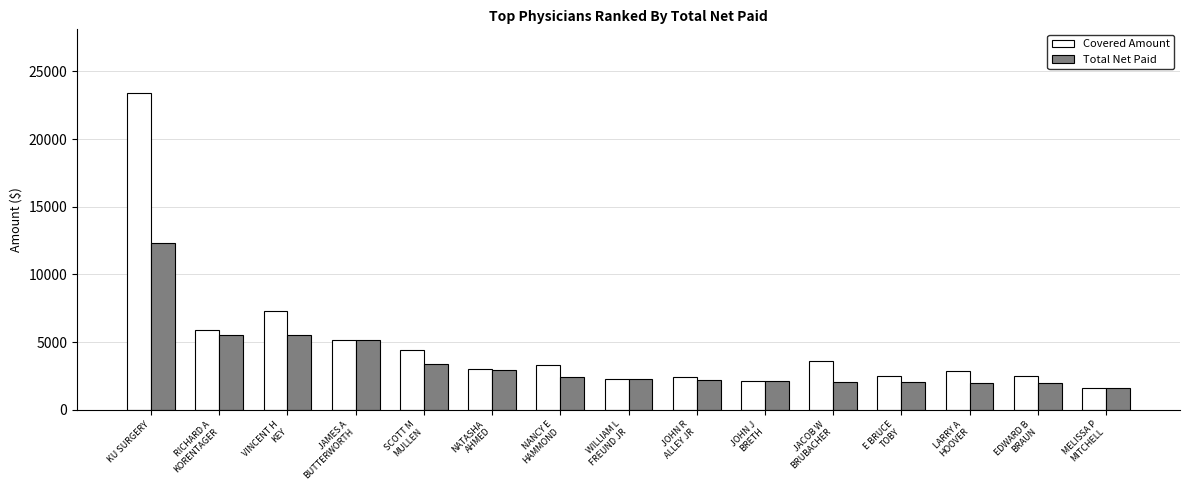

Which series has the widest spread of values?

Covered Amount